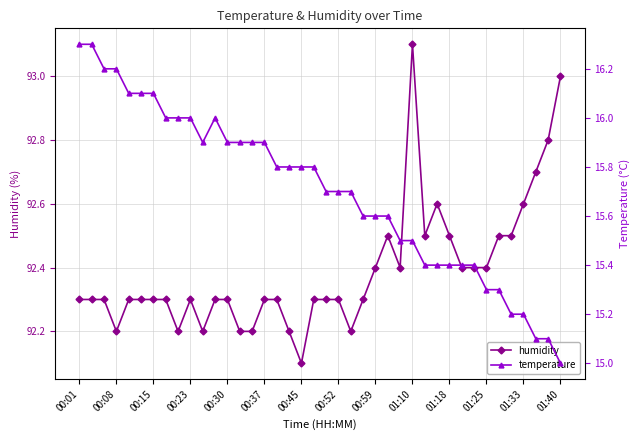

What is the lowest value of the humidity series?

92.1